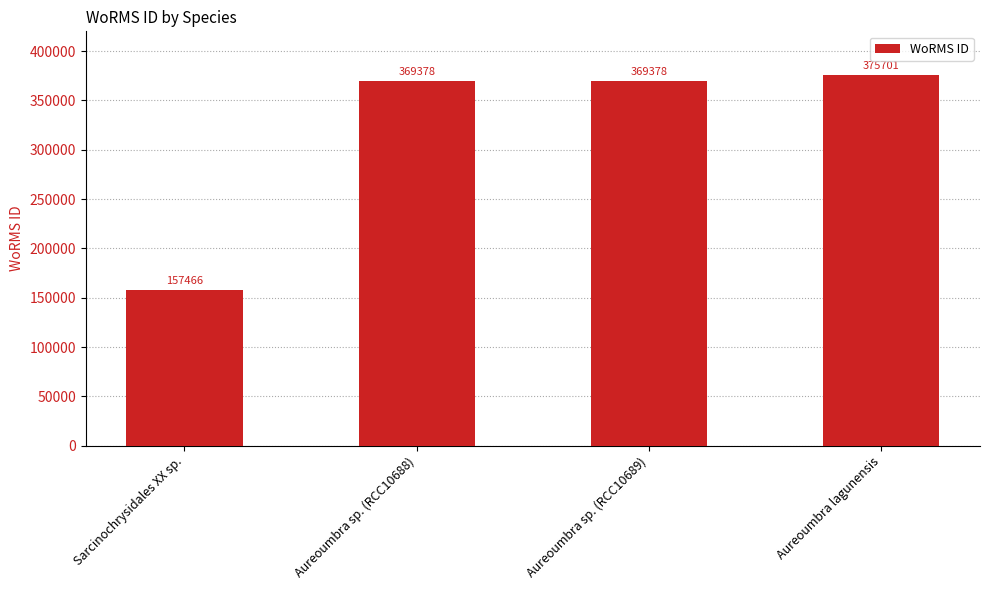

The chart shows a value of 235395 at Sarcinochrysidales XX sp.. True or false?

False